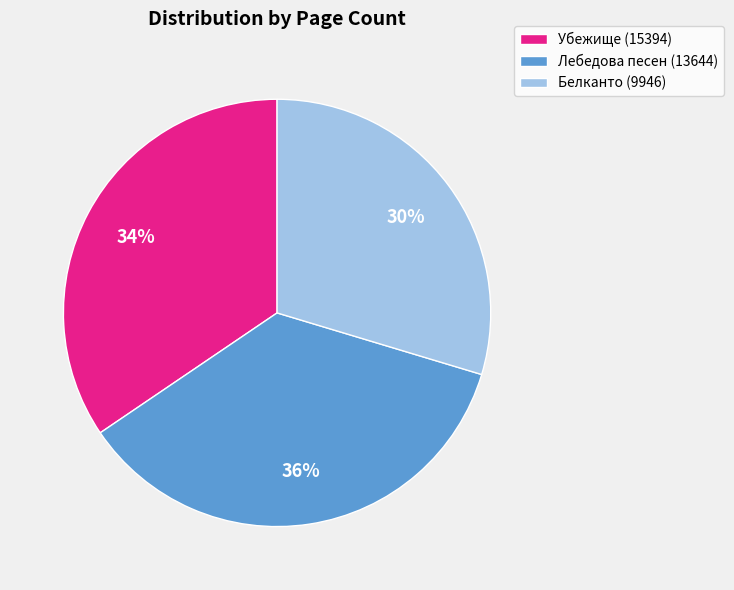

To the nearest percent, what percentage of the pie is Лебедова песен (13644)?

36%